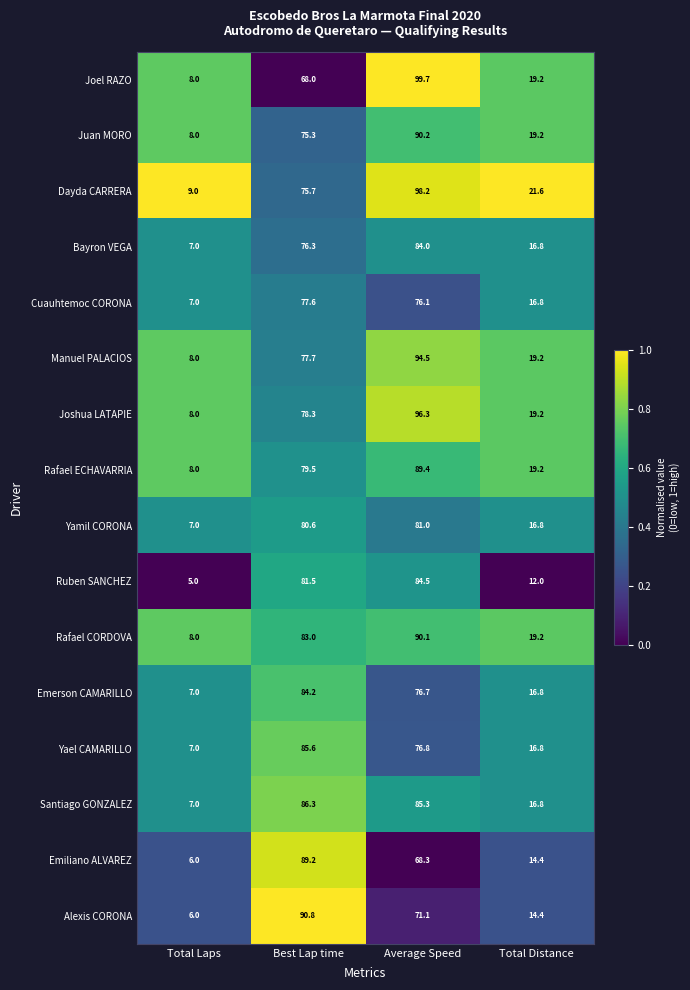

List the labels in order of Bayron VEGA value, largest first.

Average Speed, Best Lap time, Total Distance, Total Laps